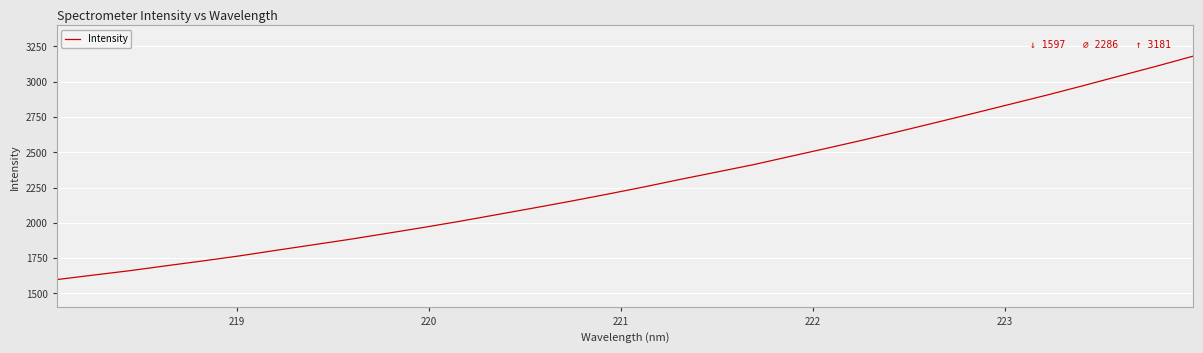

What is the smallest value displayed?

1597.5